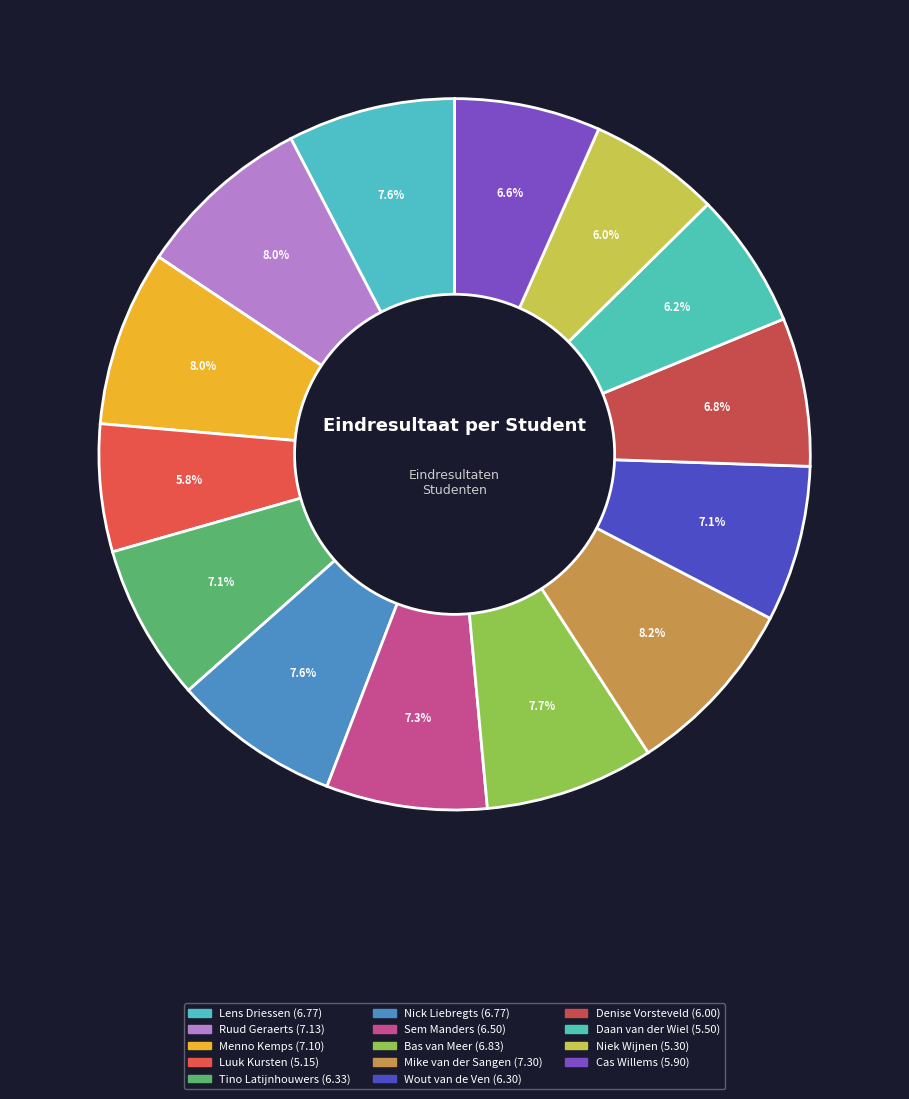

What percentage is the Lens Driessen slice, to the nearest percent?

8%